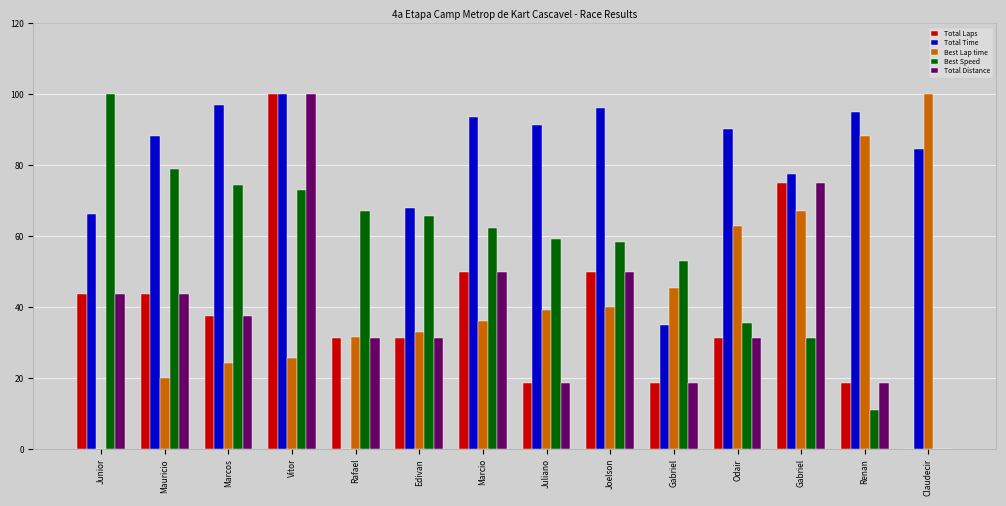

Which series changed the most between Marcos and Vitor?

Total Laps